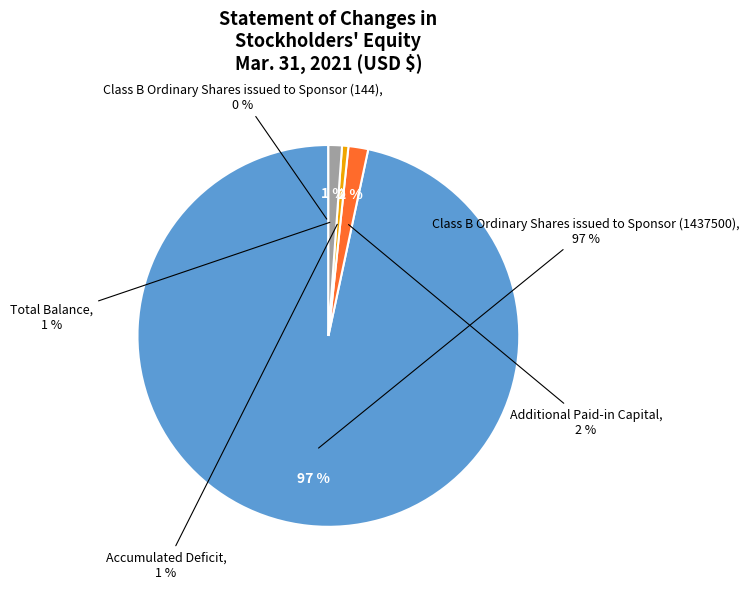

The Class B Ordinary Shares
issued to Sponsor (1437500) slice represents 99% of the pie. True or false?

False